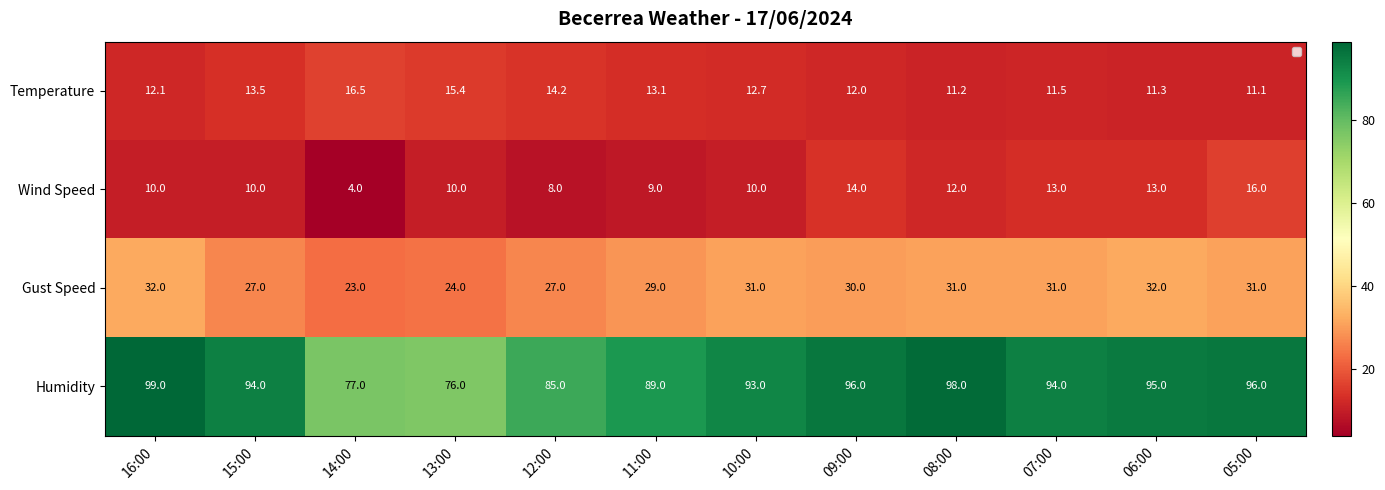

At which label does Humidity first exceed 94?

16:00